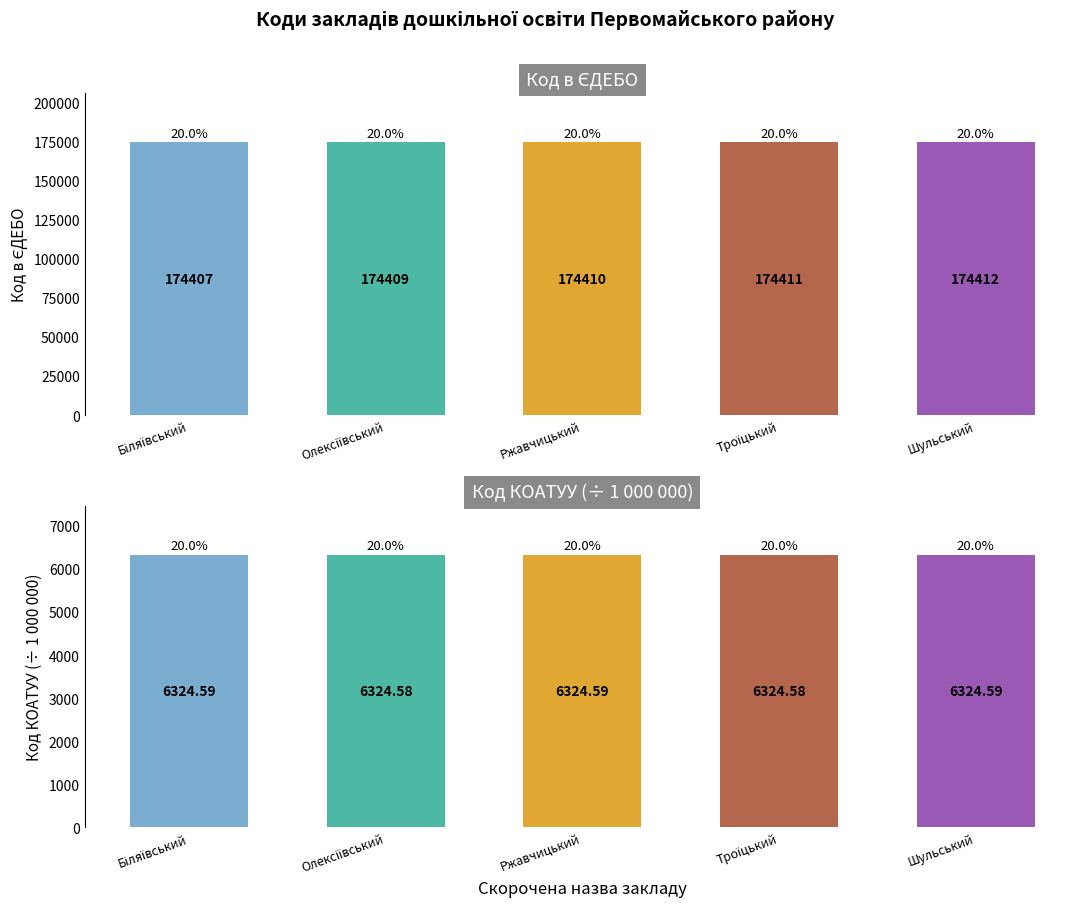

How many bars are there in each group?

2